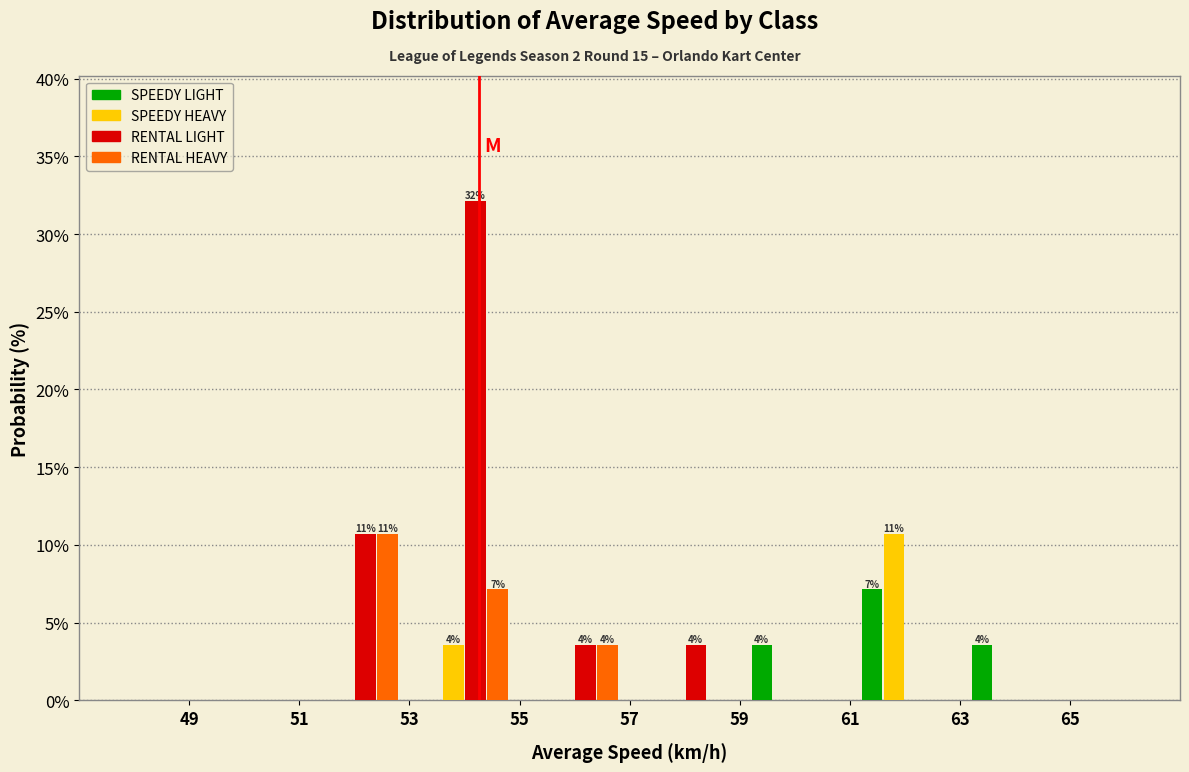

In the RENTAL HEAVY series, which range on the x-axis has the tallest bar?

51 to 53